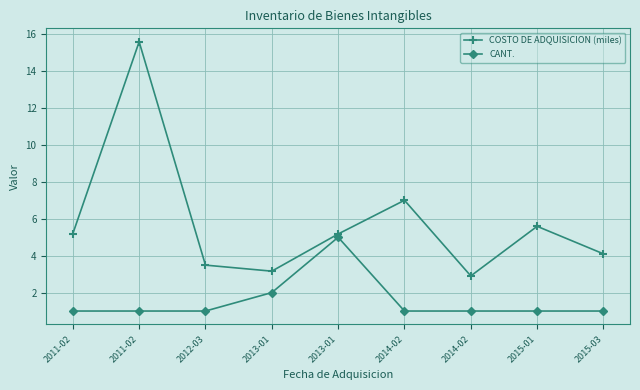

List the series in order of their overall mean, lowest first.

CANT., COSTO DE ADQUISICION (miles)